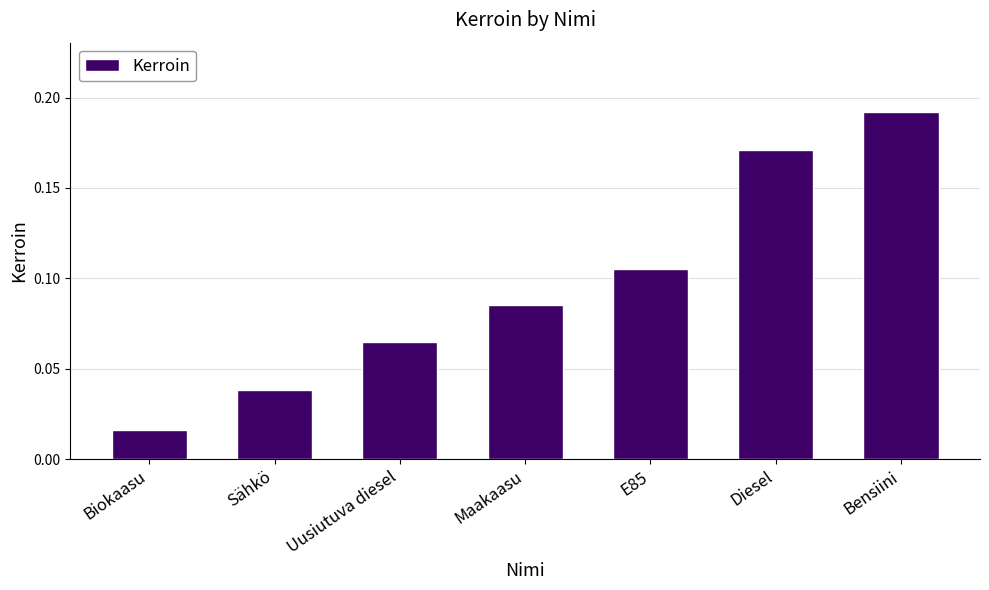

Rank the categories by value from lowest to highest.

Biokaasu, Sähkö, Uusiutuva diesel, Maakaasu, E85, Diesel, Bensiini